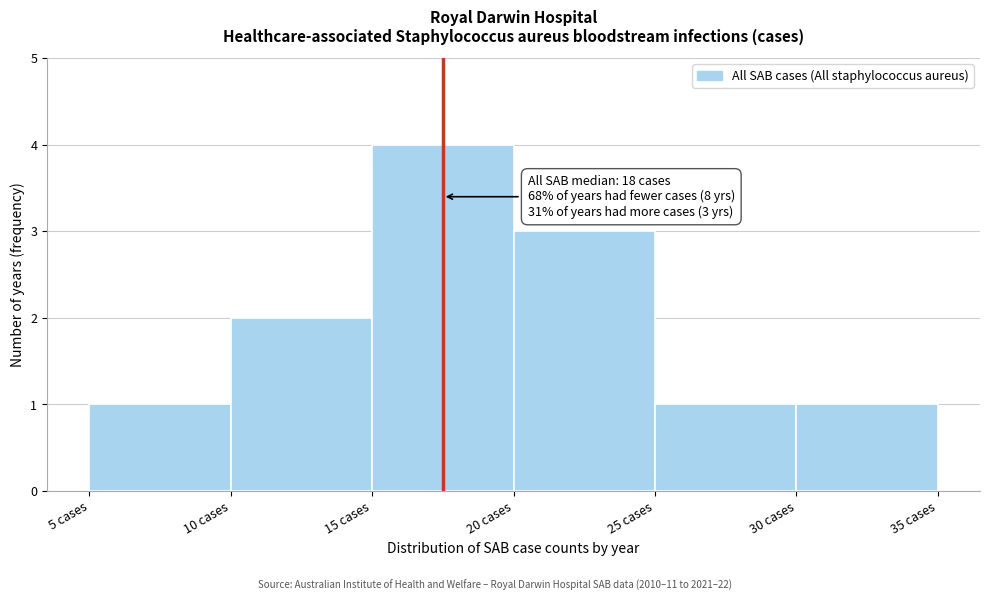

Over which range of the x-axis is the bar tallest?

15 to 20